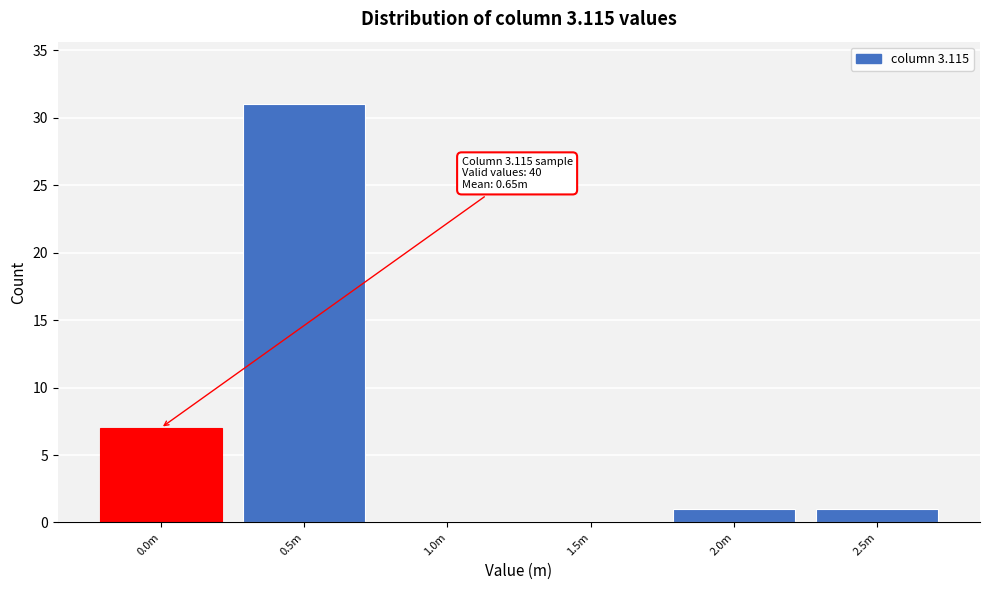

Reading right to left, extract all data points from this chart.

2.5m=1	2.0m=1	1.5m=0	1.0m=0	0.5m=31	0.0m=7